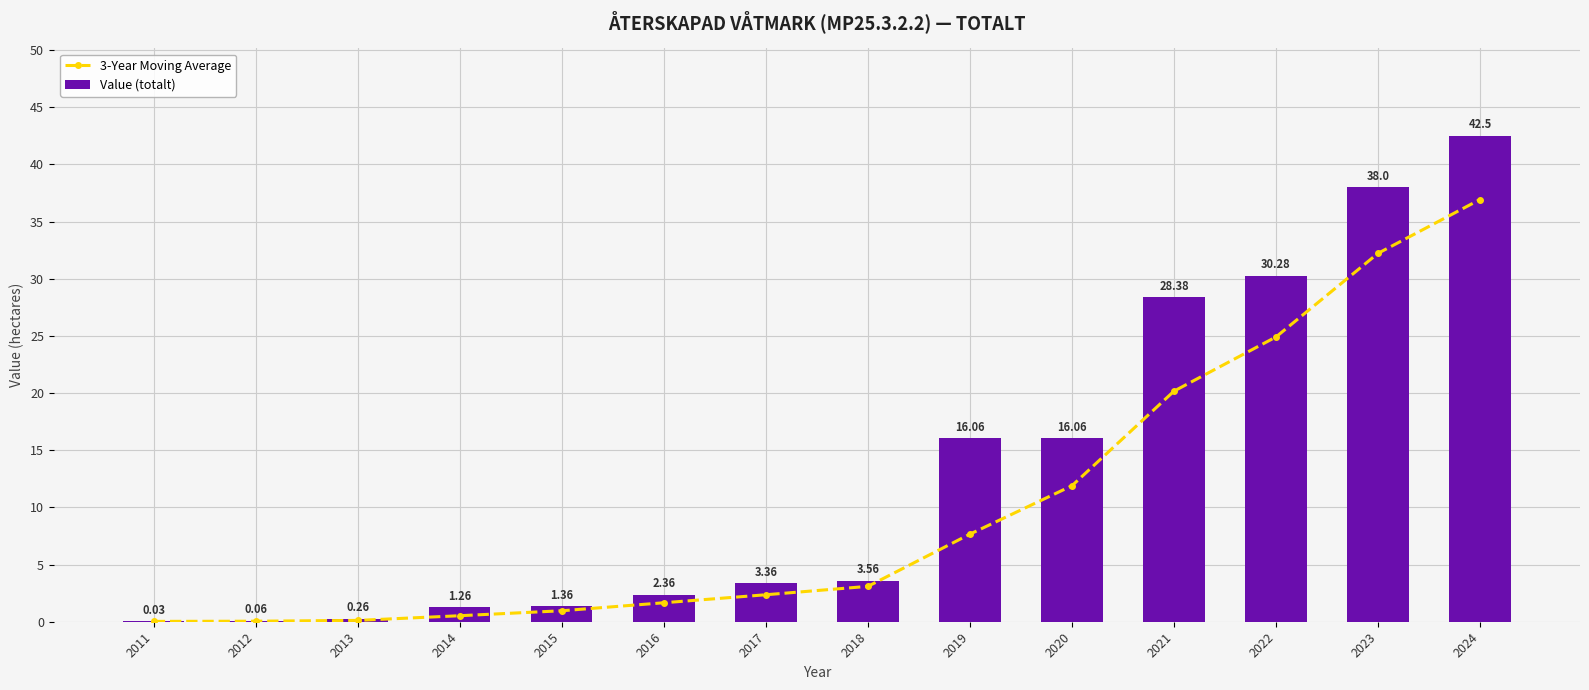

Which series has the largest range (max minus min)?

Value (totalt)